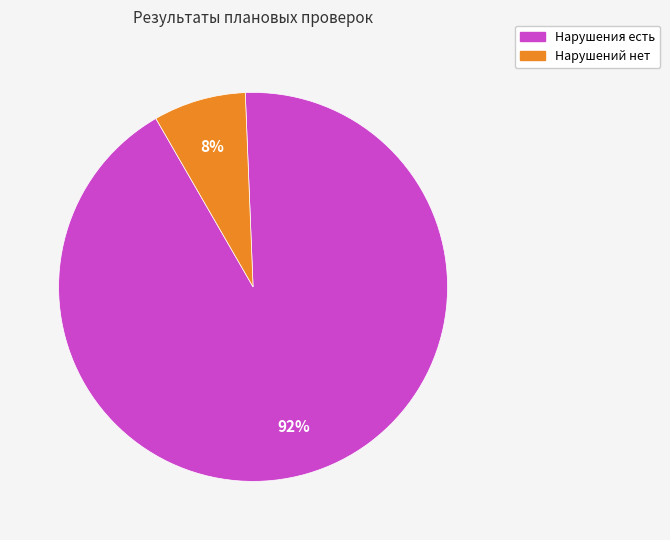

Which has a higher value, Нарушений нет or Нарушения есть?

Нарушения есть